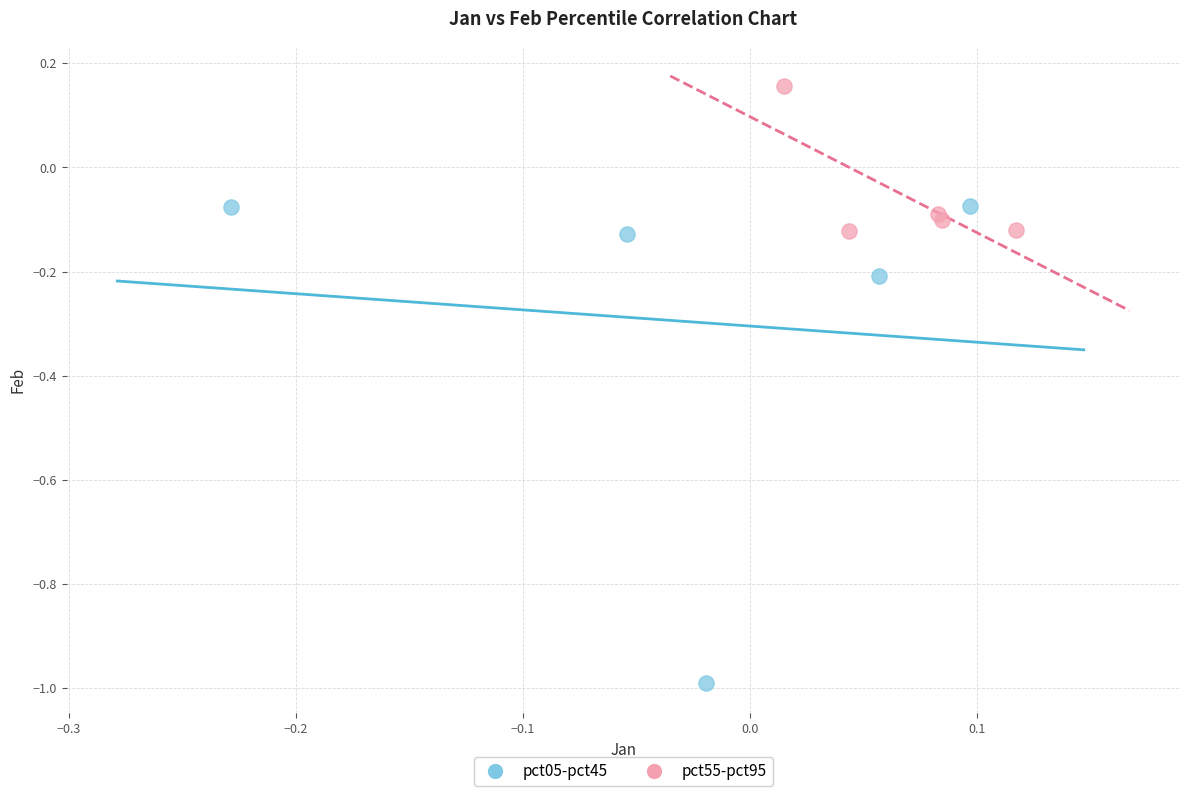

Which series contains the lowest Y value?

pct05-pct45